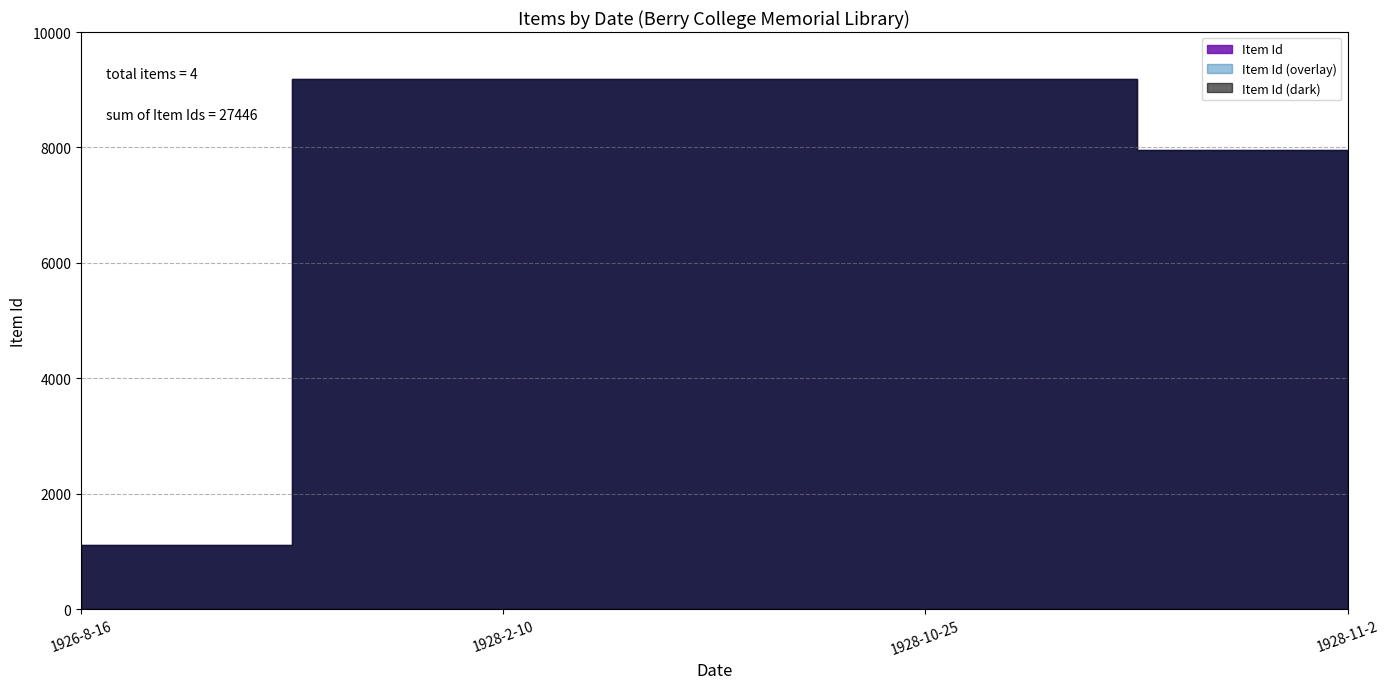

Read the value at 1928-10-25, to the nearest 50.

9200